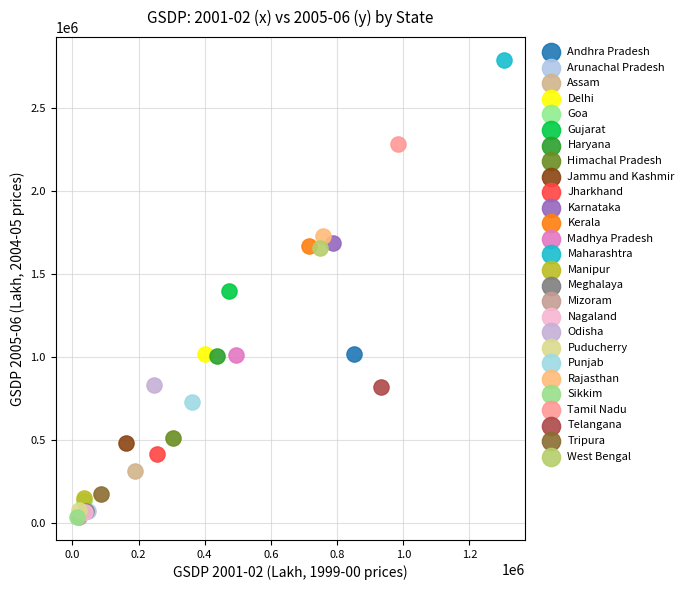

Which series contains the highest Y value?

Maharashtra